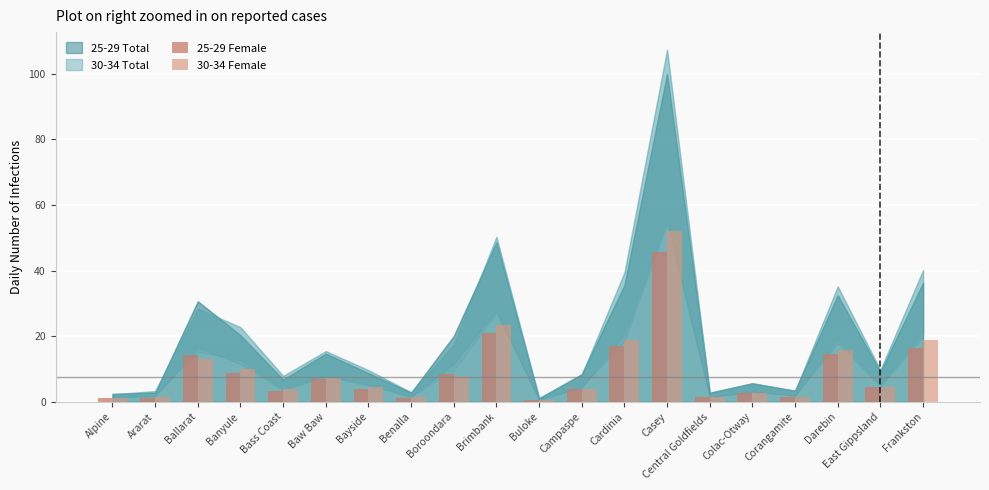

What is the greatest value displayed?

51.9